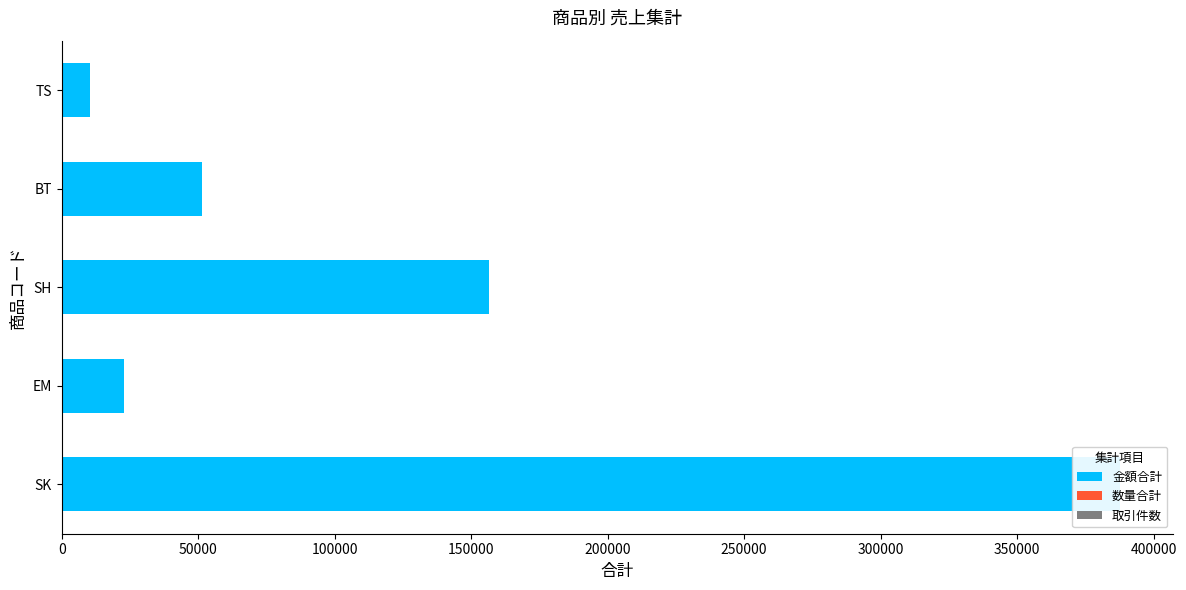

Rank the series at SH from lowest to highest value.

取引件数, 数量合計, 金額合計